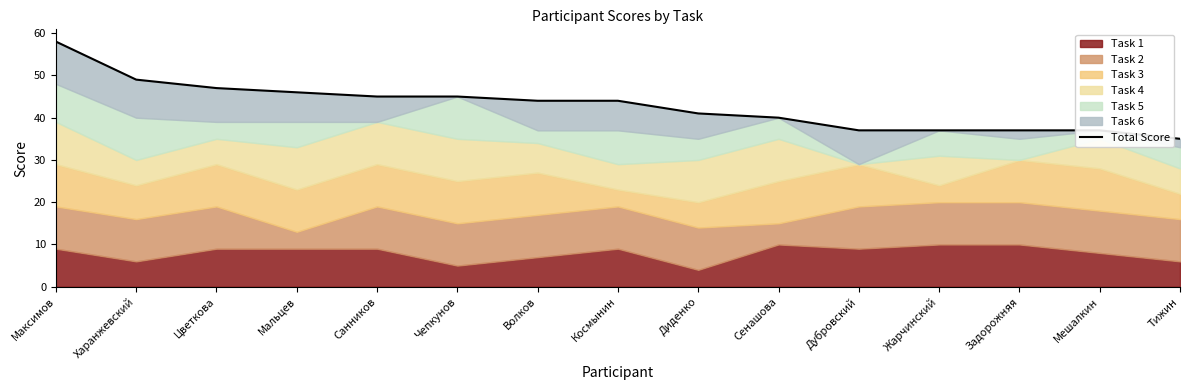

How many lines are shown in the chart?

1